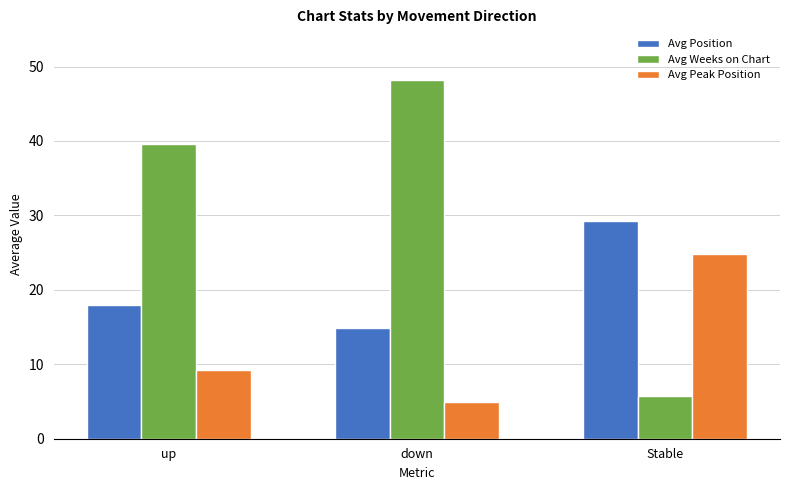

True or false: Avg Position has a value of 29.3 at Stable.

True